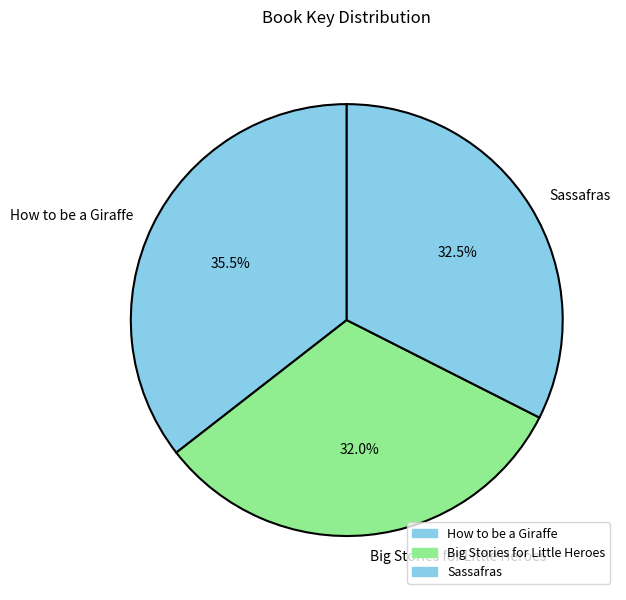

Does How to be a Giraffe represent more than half of the total?

No